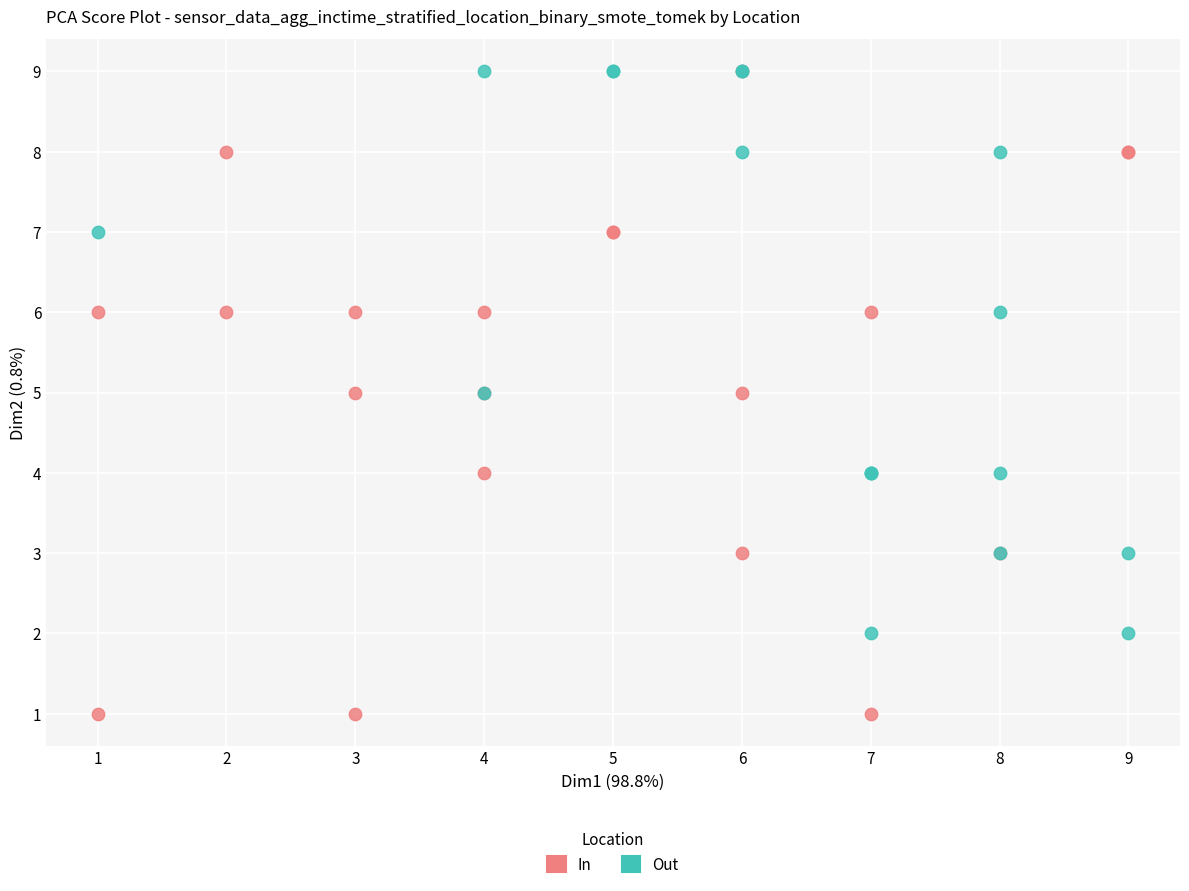

What are all the series names shown in the legend?

In, Out